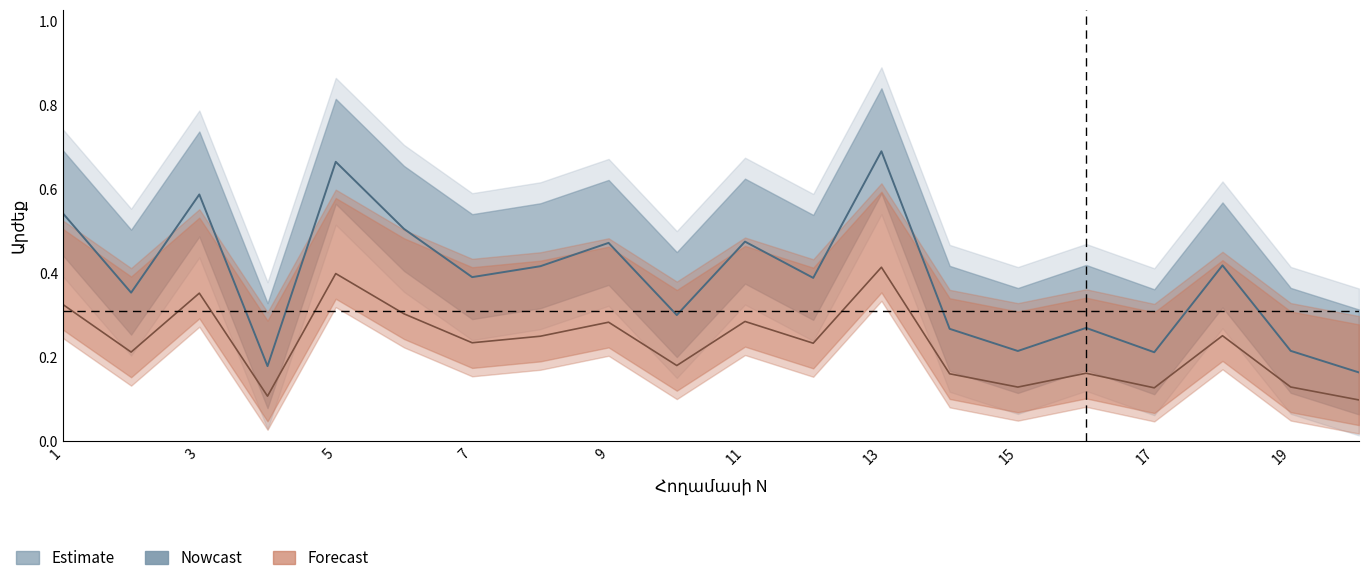

What is the value of the 8th point from the left?

0.4